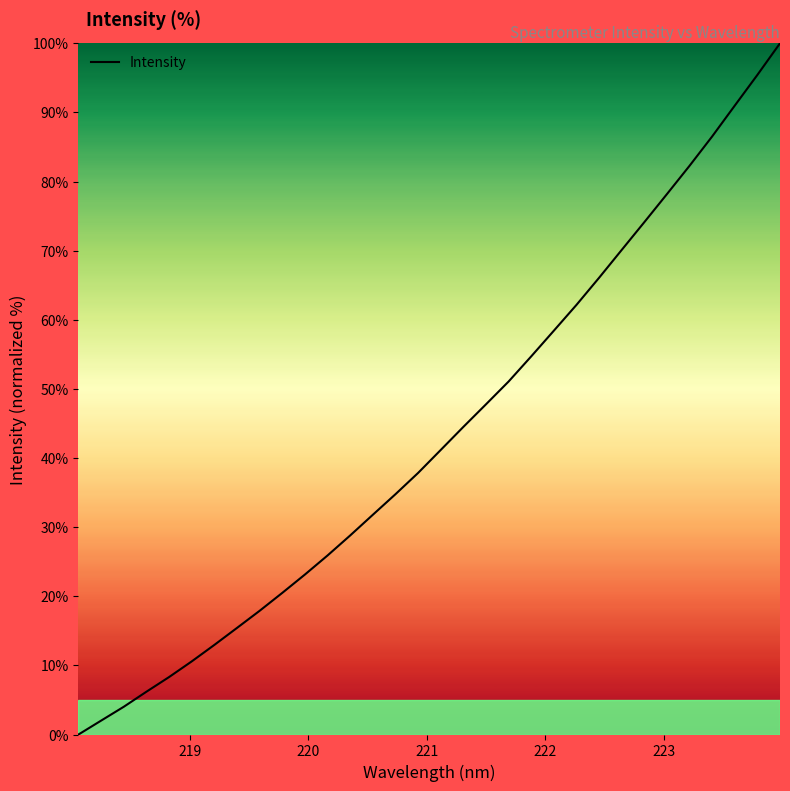

What is the greatest value displayed?

100.0